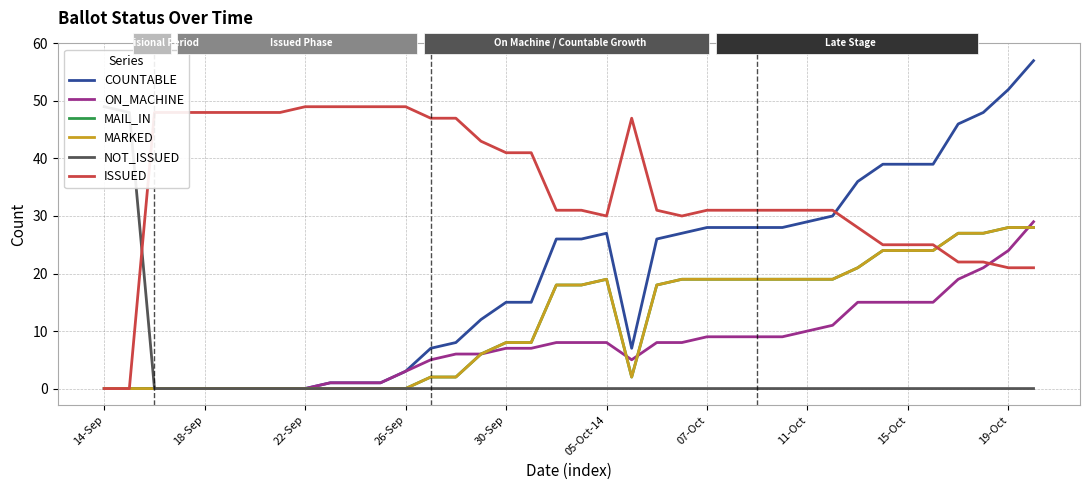

True or false: MAIL_IN and MARKED cross at least once.

False